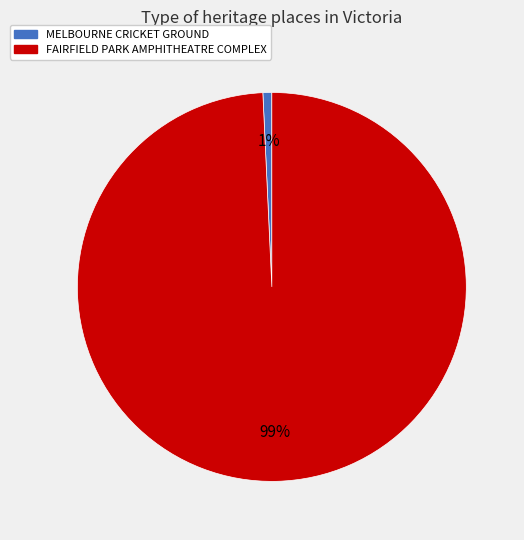

Is the sum of MELBOURNE CRICKET GROUND and FAIRFIELD PARK AMPHITHEATRE COMPLEX greater than half?

Yes